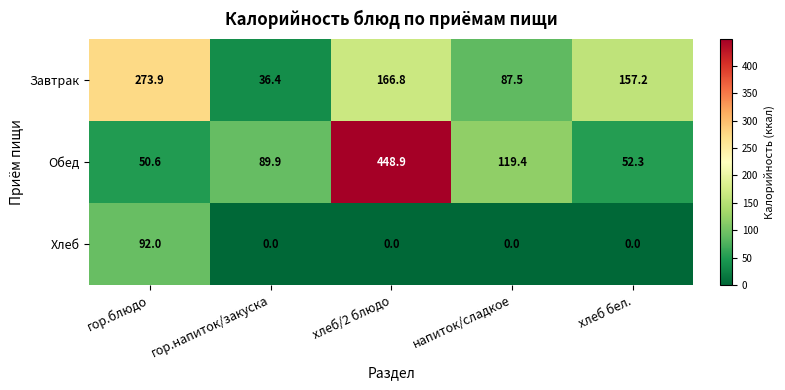

What is the difference between the Хлеб values at хлеб/2 блюдо and гор.блюдо?

92.0